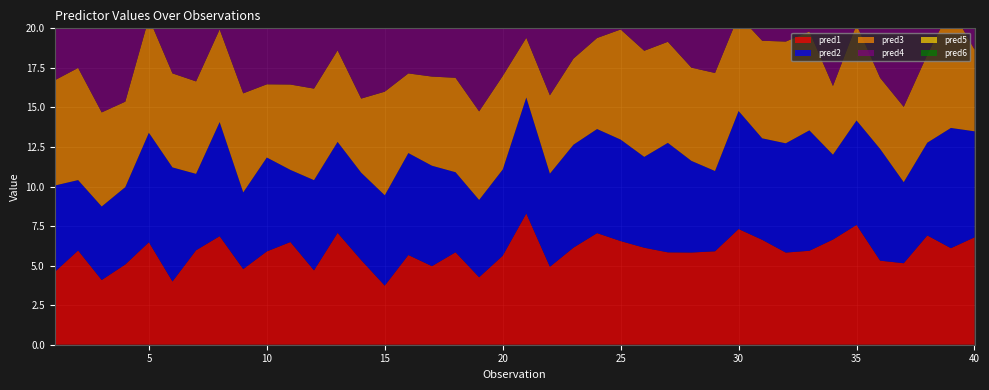

Reading left to right, transcribe all the data shown in this chart.

pred1: 1=4.6	2=6.0	3=4.1	4=5.1	5=6.5	6=4.0	7=6.0	8=6.9	9=4.8	10=5.9	11=6.5	12=4.7	13=7.1	14=5.3	15=3.7	16=5.7	17=5.0	18=5.8	19=4.3	20=5.6	21=8.3	22=4.9	23=6.1	24=7.1	25=6.6	26=6.1	27=5.8	28=5.8	29=5.9	30=7.3	31=6.6	32=5.8	33=5.9	34=6.6	35=7.6	36=5.3	37=5.2	38=6.9	39=6.1	40=6.8
pred2: 1=5.5	2=4.5	3=4.6	4=4.9	5=6.9	6=7.2	7=4.8	8=7.2	9=4.8	10=5.9	11=4.6	12=5.7	13=5.8	14=5.5	15=5.7	16=6.4	17=6.3	18=5.1	19=4.9	20=5.4	21=7.3	22=5.9	23=6.5	24=6.6	25=6.4	26=5.7	27=6.9	28=5.8	29=5.1	30=7.5	31=6.4	32=6.9	33=7.6	34=5.4	35=6.6	36=7.1	37=5.1	38=5.9	39=7.6	40=6.7
pred3: 1=6.7	2=7.1	3=5.9	4=5.4	5=7.3	6=5.9	7=5.8	8=5.9	9=6.3	10=4.6	11=5.4	12=5.8	13=5.8	14=4.7	15=6.5	16=5.0	17=5.6	18=6.0	19=5.6	20=5.9	21=3.8	22=5.0	23=5.4	24=5.8	25=7.0	26=6.7	27=6.4	28=5.9	29=6.2	30=6.0	31=6.2	32=6.4	33=6.2	34=4.3	35=6.1	36=4.5	37=4.8	38=5.6	39=7.6	40=5.2
pred4: 1=5.9	2=6.1	3=6.3	4=6.6	5=5.2	6=6.8	7=5.1	8=6.2	9=5.9	10=6.0	11=6.4	12=5.3	13=5.5	14=4.8	15=4.2	16=4.1	17=7.8	18=7.1	19=5.3	20=6.4	21=5.2	22=7.1	23=4.1	24=8.3	25=7.3	26=7.5	27=6.5	28=4.5	29=8.2	30=6.2	31=4.7	32=5.8	33=6.7	34=7.8	35=5.0	36=6.1	37=6.0	38=4.7	39=5.2	40=5.9
pred5: 1=3.9	2=5.5	3=4.6	4=5.4	5=4.8	6=6.0	7=6.7	8=6.4	9=6.5	10=5.5	11=6.8	12=4.9	13=5.7	14=4.2	15=6.9	16=6.0	17=4.5	18=6.6	19=6.3	20=5.3	21=6.6	22=6.9	23=5.0	24=5.4	25=8.3	26=6.6	27=5.1	28=5.4	29=6.1	30=6.1	31=5.6	32=7.9	33=6.8	34=6.0	35=5.3	36=7.3	37=4.9	38=5.2	39=6.3	40=6.2
pred6: 1=5.6	2=7.2	3=6.6	4=5.0	5=6.5	6=6.1	7=5.1	8=5.9	9=6.6	10=6.3	11=6.6	12=7.3	13=5.9	14=6.0	15=4.5	16=4.7	17=6.0	18=4.8	19=5.9	20=3.6	21=7.1	22=6.0	23=5.6	24=6.0	25=6.9	26=5.9	27=5.8	28=5.6	29=6.6	30=6.2	31=6.5	32=6.6	33=7.7	34=5.7	35=6.2	36=7.1	37=4.8	38=7.6	39=5.3	40=4.6